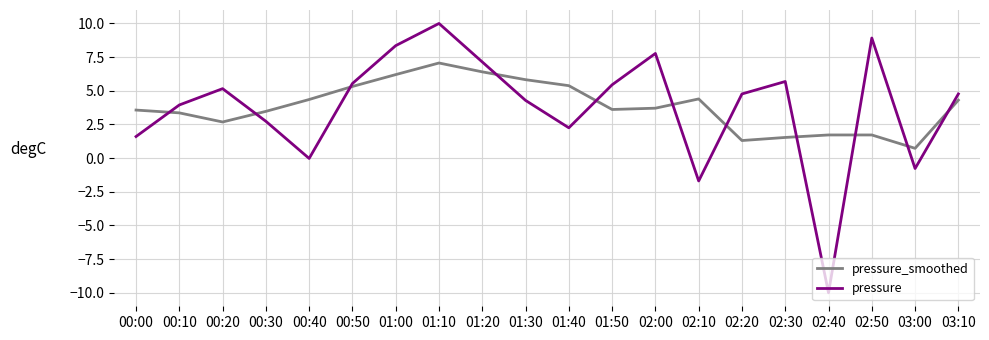

Which series has the widest spread of values?

pressure